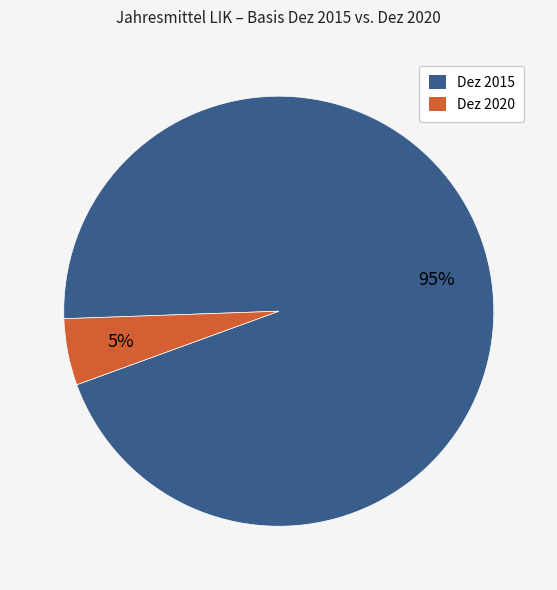

Is it true that Dez 2015 is 95% of the pie?

True